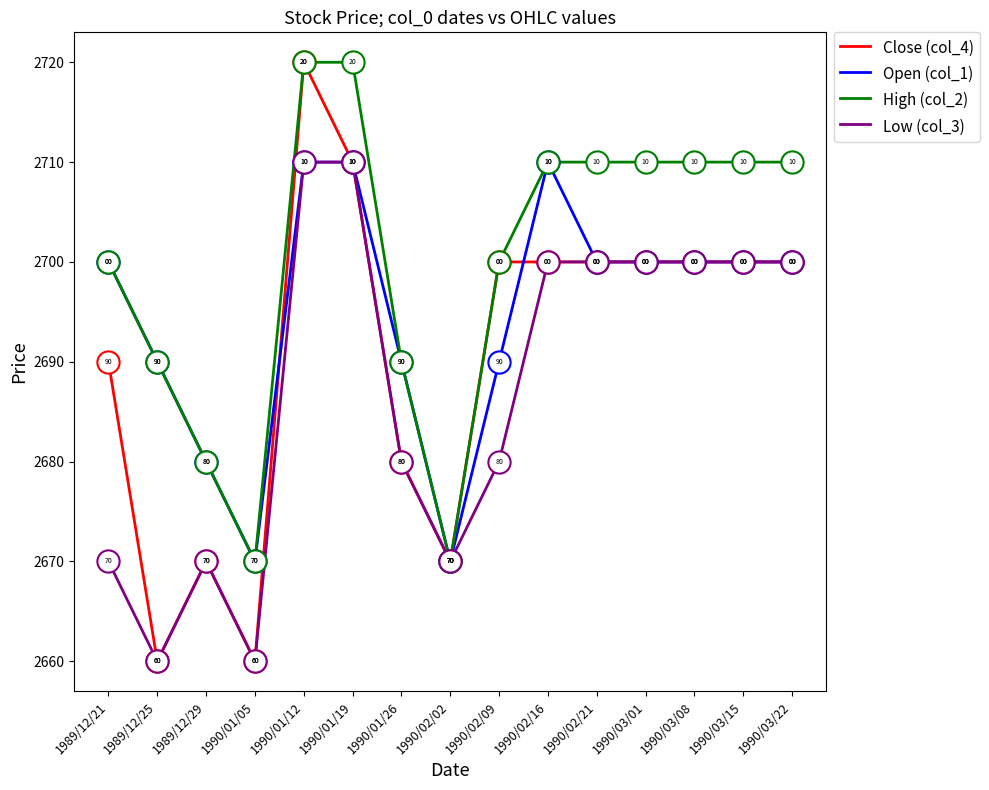

Where is the first local minimum for High (col_2)?

1990/01/05